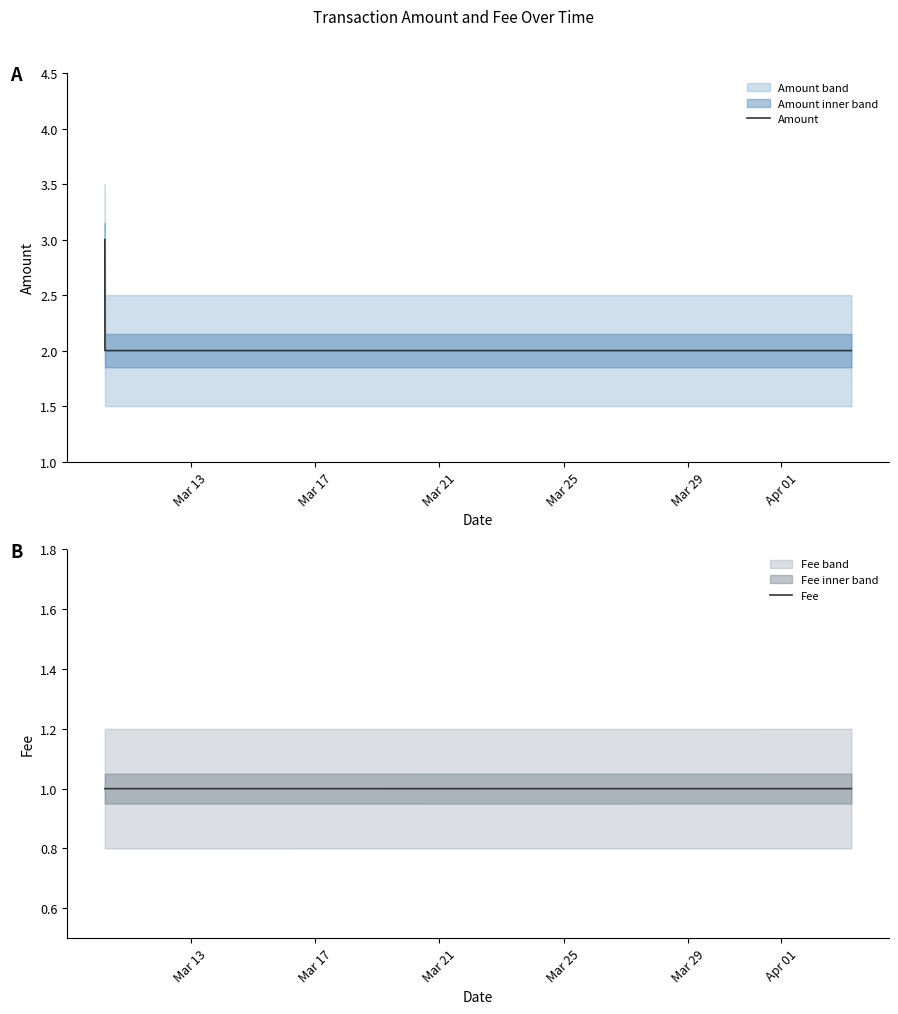

What is the highest value of the Amount series?

3